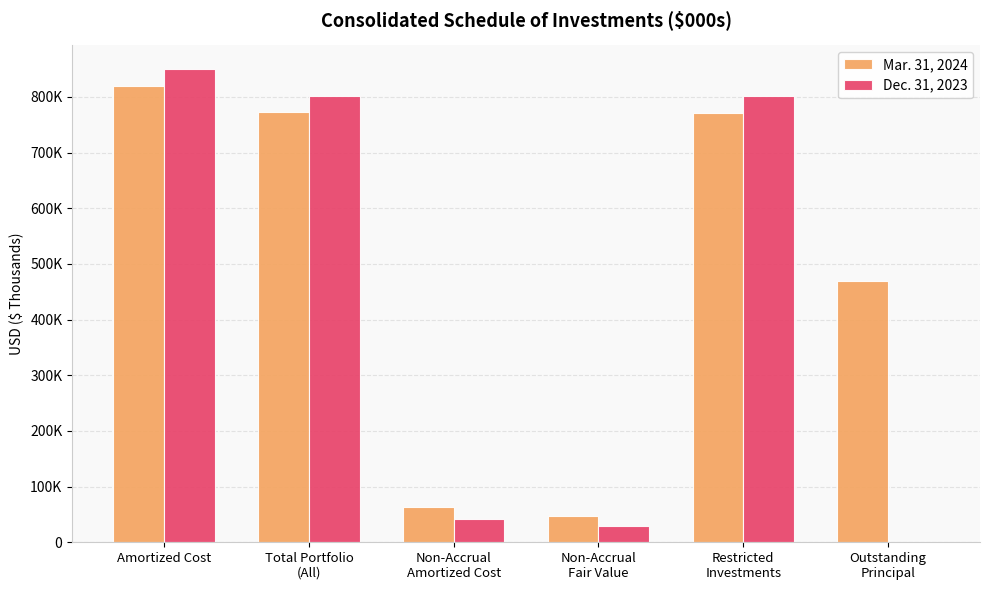

What are all the series names shown in the legend?

Mar. 31, 2024, Dec. 31, 2023